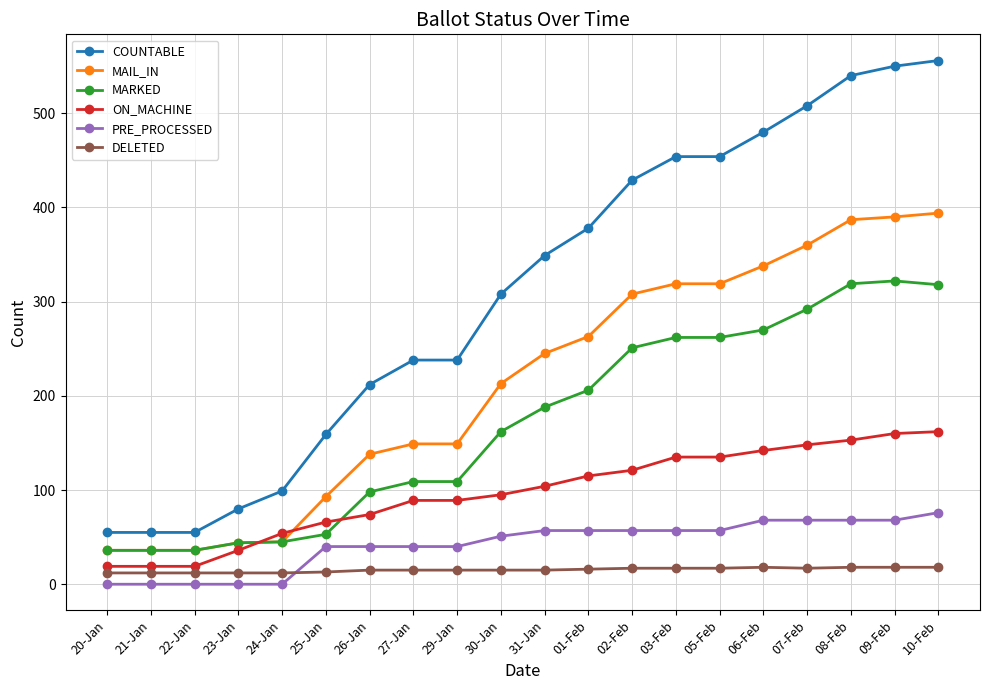

Which series has the largest range (max minus min)?

COUNTABLE